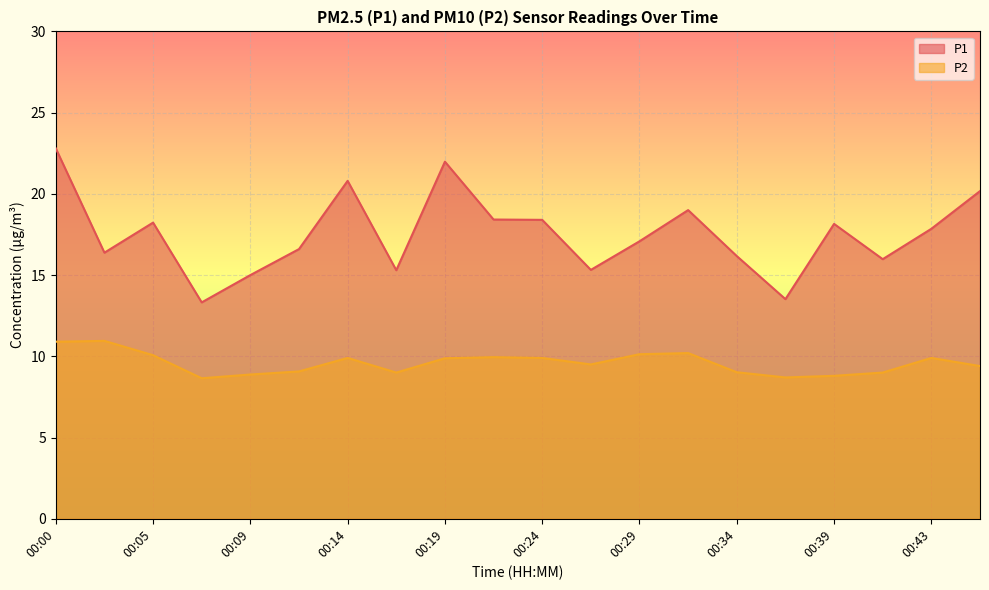

What is the approximate value of P2 at 00:07?

8.7